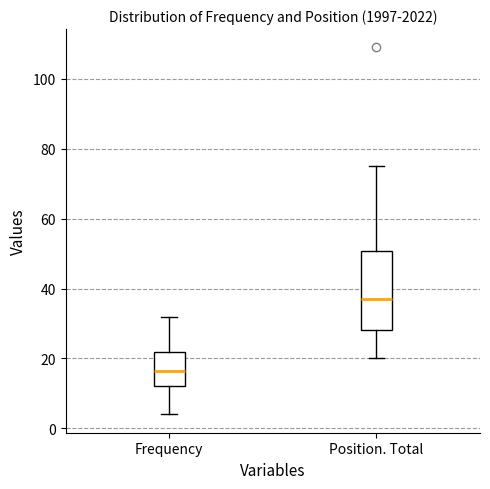

Which box has the lowest median line?

Frequency